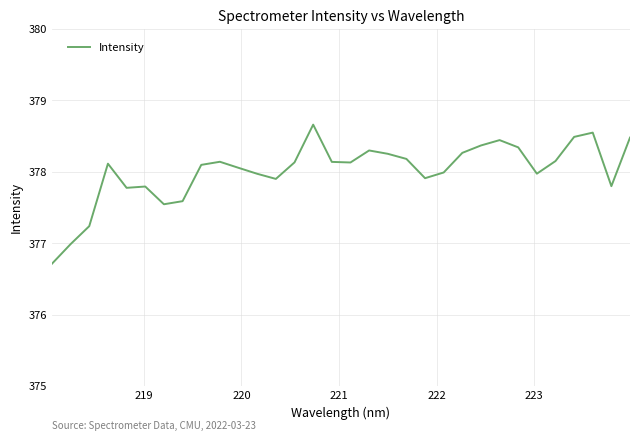

What is the greatest value displayed?

378.7